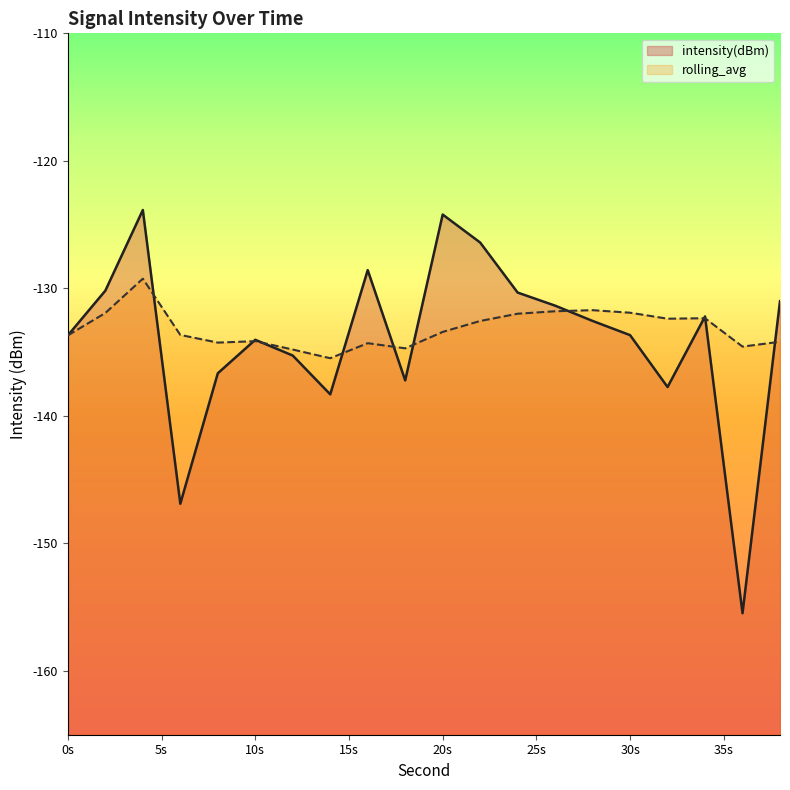

Which has a higher value, 22 or 16?

22